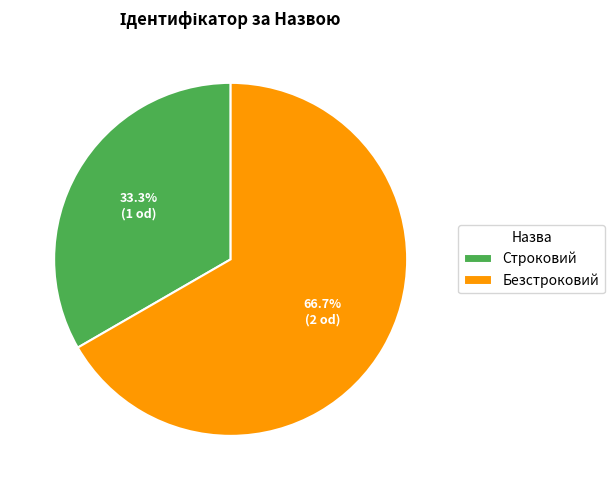

Between Безстроковий and Строковий, which is larger?

Безстроковий